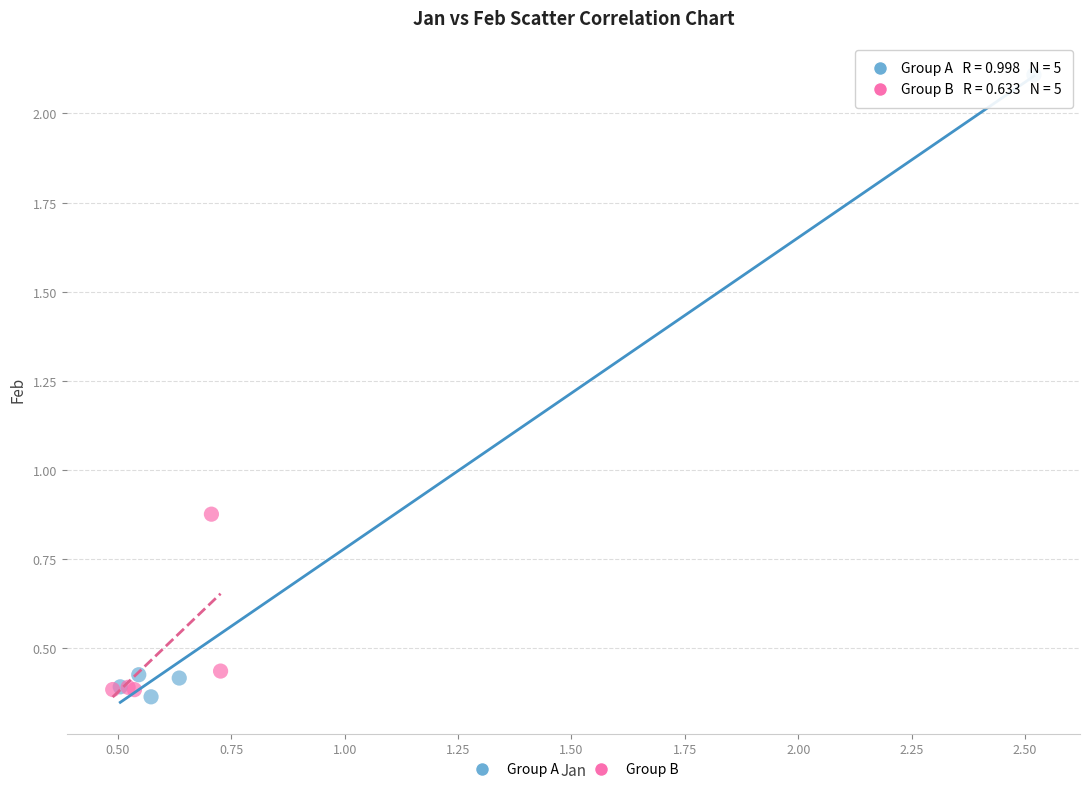

Which series contains the lowest Y value?

Group A